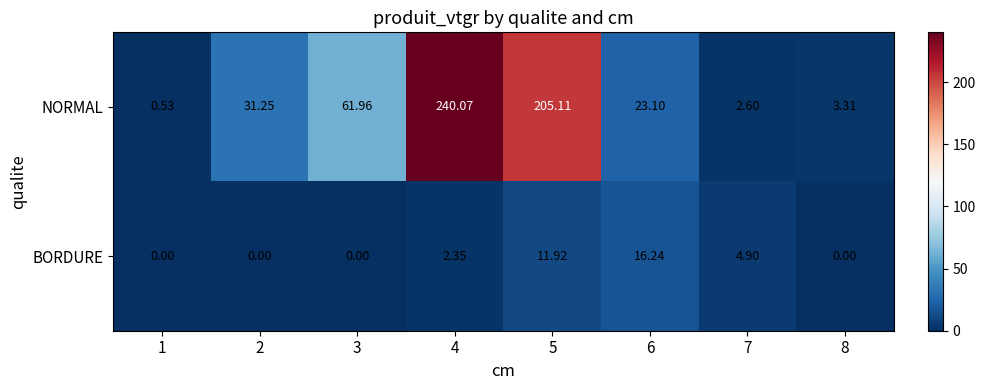

What is the spread (max minus min) of values at 4?

237.7